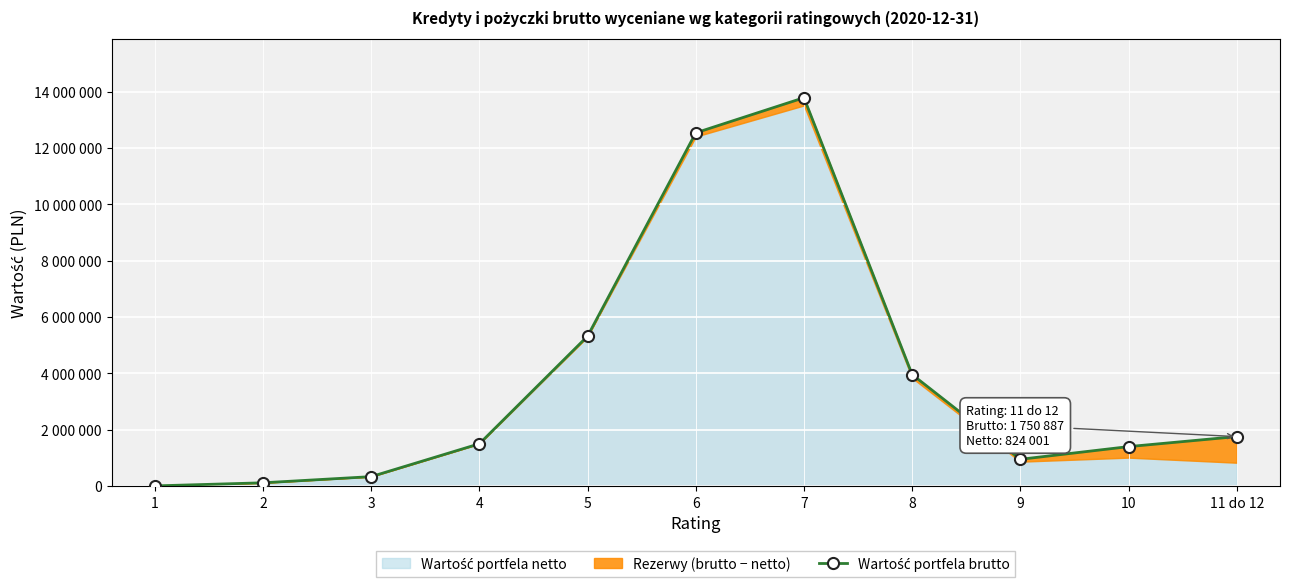

List the labels in order of value, largest first.

7, 6, 5, 8, 11 do 12, 4, 10, 9, 3, 2, 1